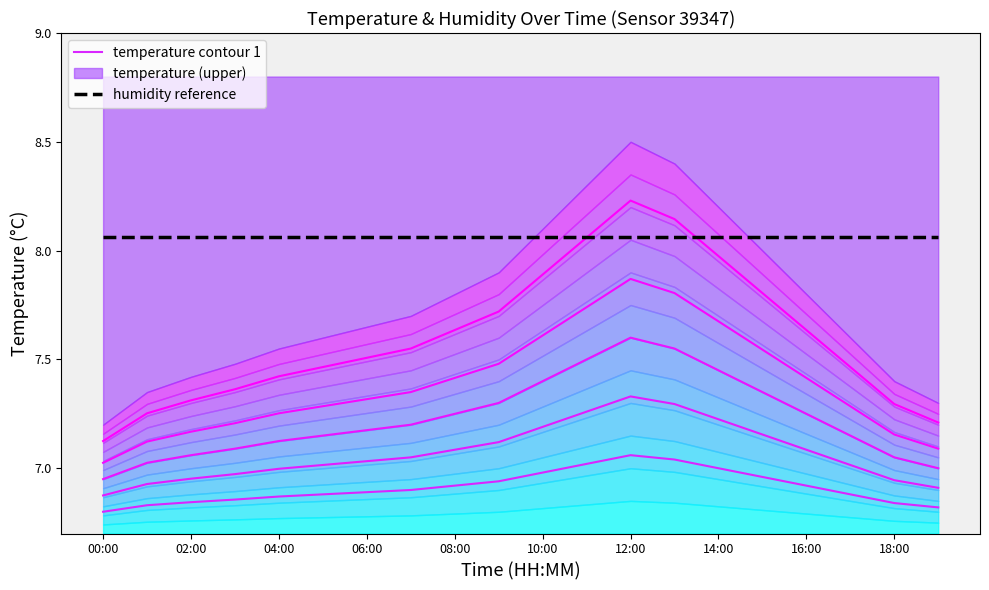

True or false: humidity reference and temperature contour 1 intersect in this chart.

False